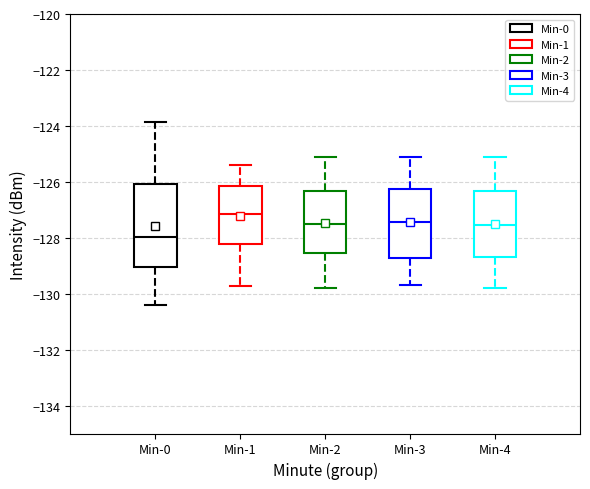

Where does the median line of the box for Min-2 sit on the y-axis? The values are not printed on the chart, so give them approximately, as read against the axis.

-127.4